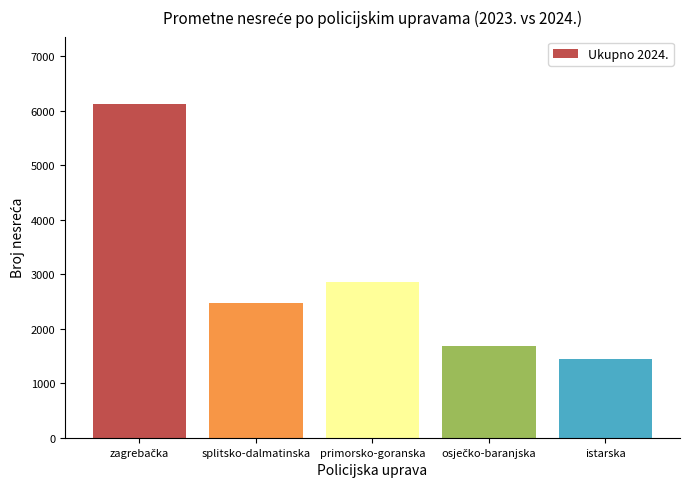

At which label is the value closest to 3793?

primorsko-goranska